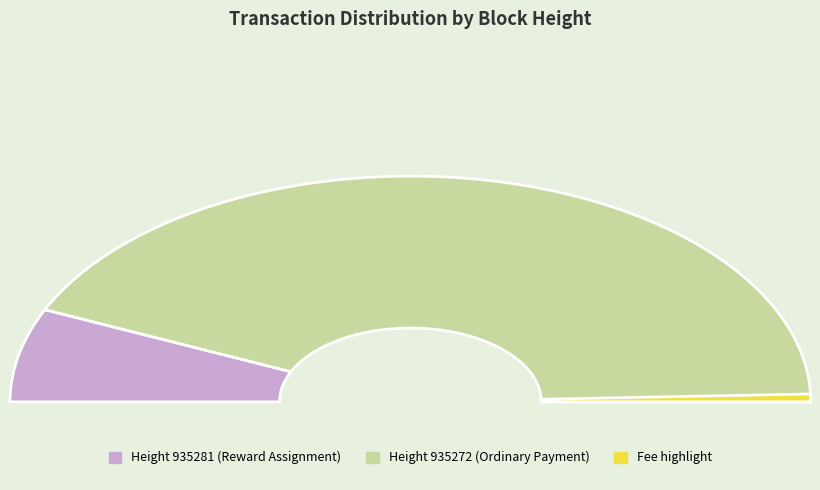

What is the change in value from 935281 to 935272?

+6020639019573425152